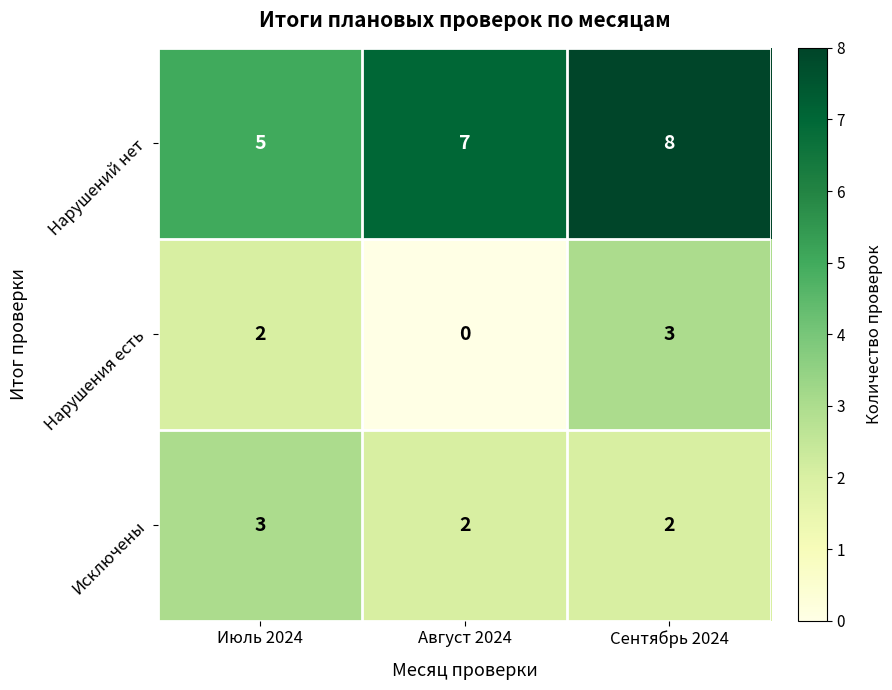

Reading right to left, transcribe all the data shown in this chart.

Нарушений нет: Сентябрь 2024=8	Август 2024=7	Июль 2024=5
Нарушения есть: Сентябрь 2024=3	Август 2024=0	Июль 2024=2
Исключены: Сентябрь 2024=2	Август 2024=2	Июль 2024=3